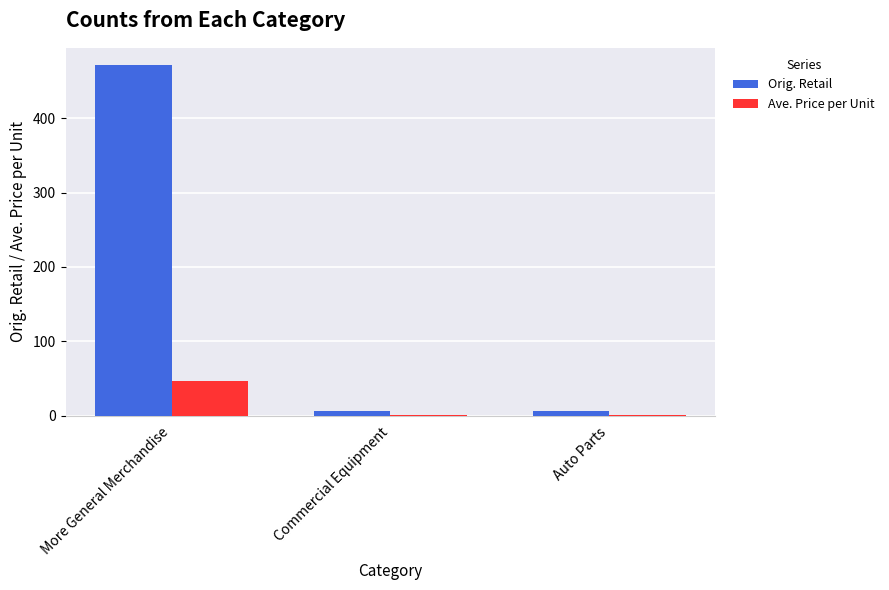

What is the sum of all Ave. Price per Unit values?

49.0